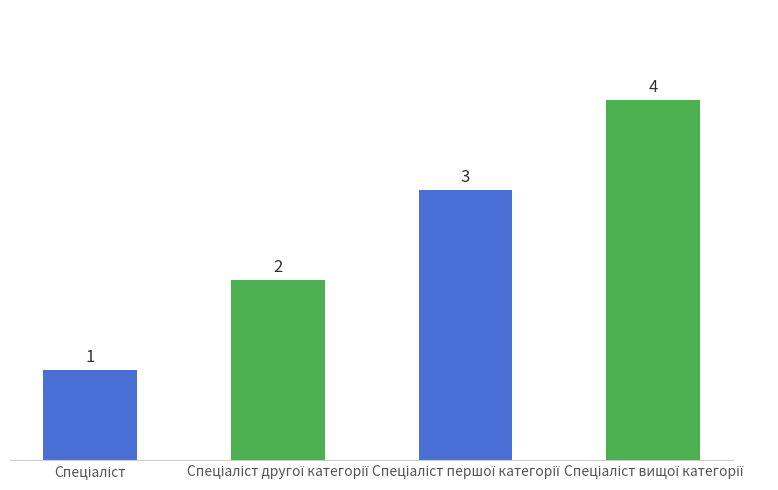

What is the sum of all values?

10